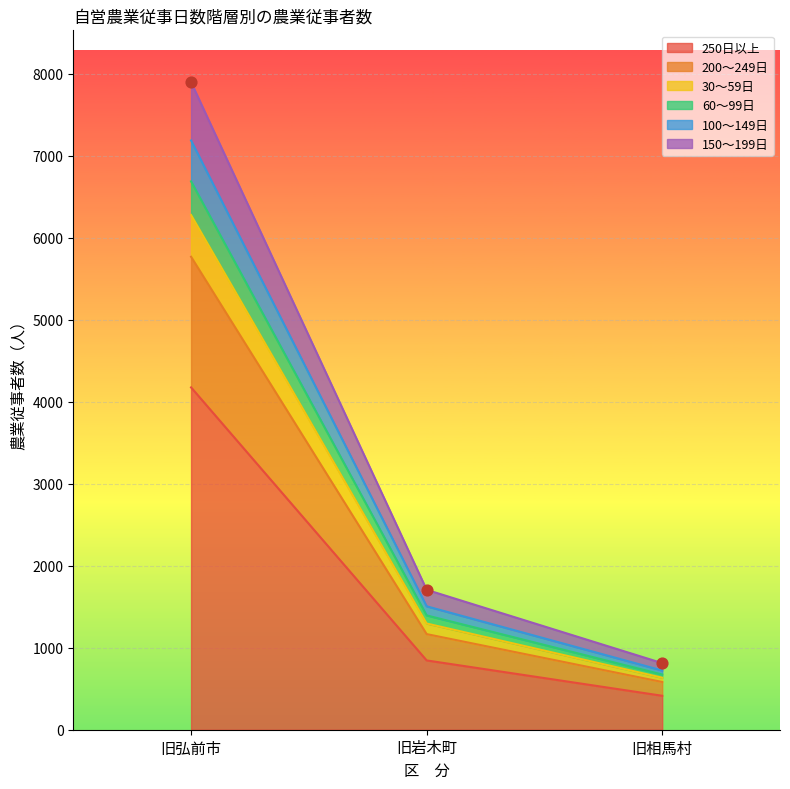

The 250日以上 series shows 745 at 旧相馬村. True or false?

False